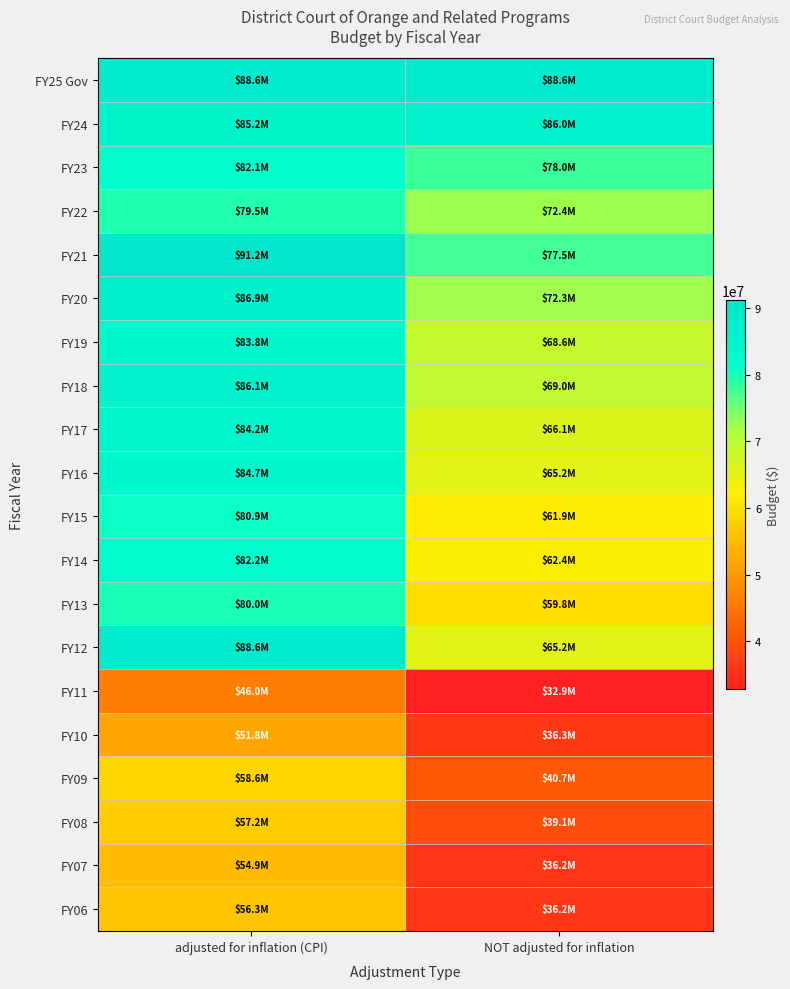

What is the difference between the highest and lowest values at NOT adjusted for inflation?

55740420